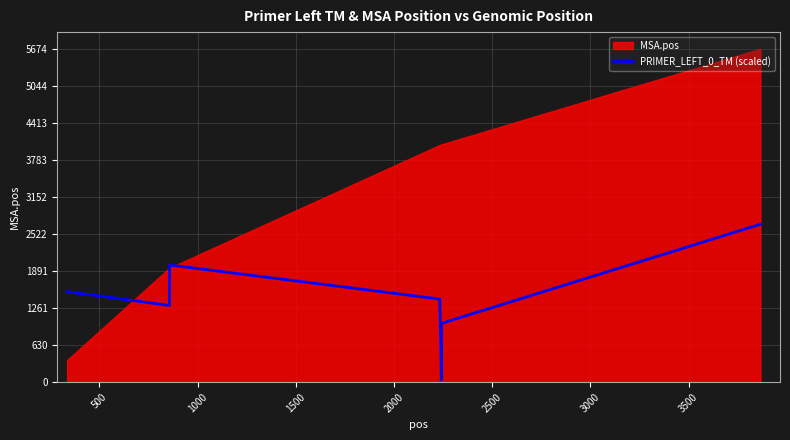

What is the average value?

1293.7